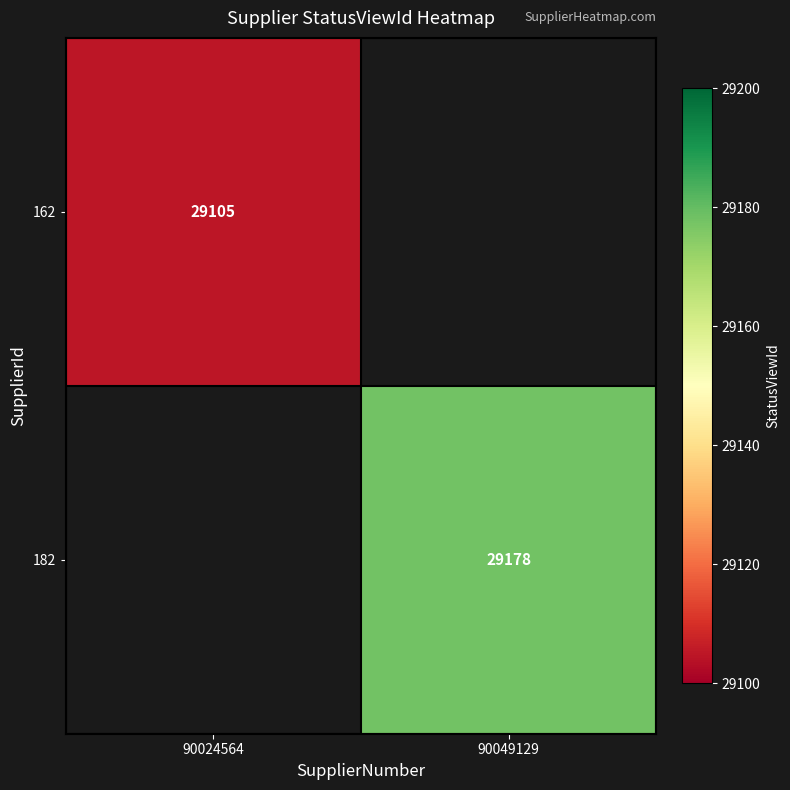

The value of 182 at 90049129 is 6473.3. True or false?

False